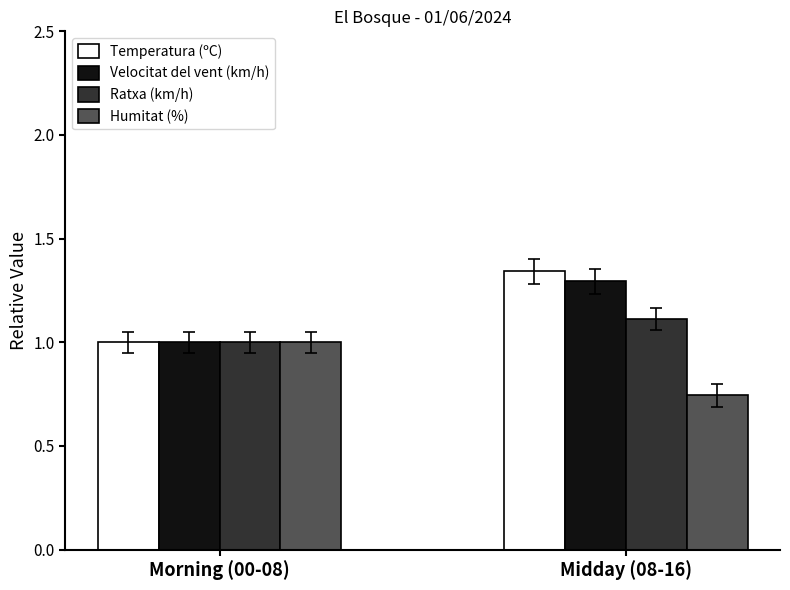

Are the bars horizontal?

No